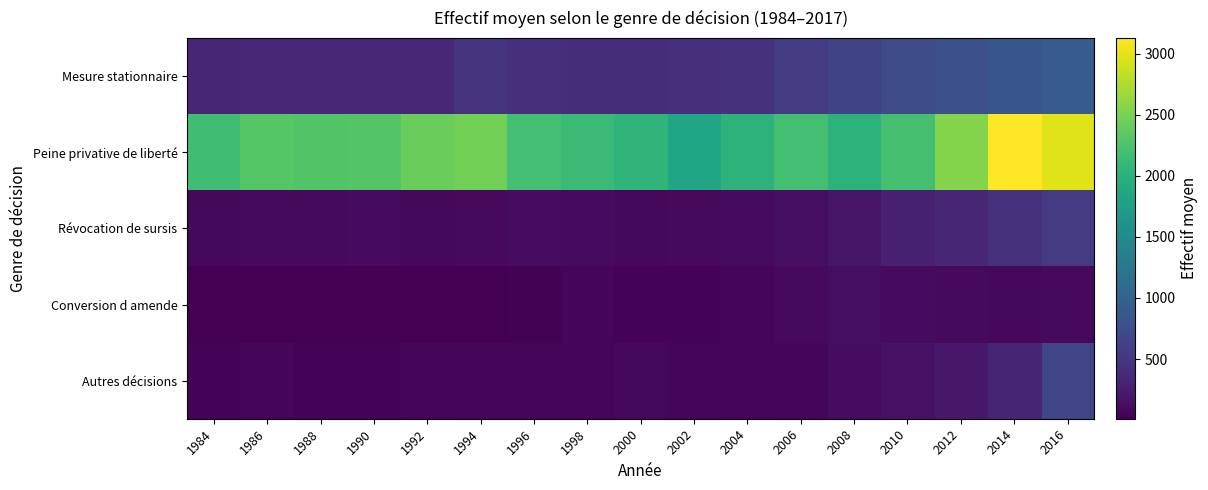

Reading left to right, extract all data points from this chart.

Mesure stationnaire: 1984=349	1986=366	1988=353	1990=373	1992=370	1994=482	1996=443	1998=421	2000=423	2002=443	2004=451	2006=553	2008=647	2010=723	2012=769	2014=851	2016=911
Peine privative de liberté: 1984=2179	1986=2304	1988=2289	1990=2292	1992=2422	1994=2472	1996=2198	1998=2137	2000=2057	2002=1849	2004=2024	2006=2198	2008=2028	2010=2210	2012=2550	2014=3130	2016=2980
Révocation de sursis: 1984=81	1986=85	1988=93	1990=107	1992=84	1994=91	1996=111	1998=103	2000=80	2002=91	2004=102	2006=130	2008=196	2010=289	2012=341	2014=453	2016=539
Conversion d amende: 1984=12	1986=13	1988=11	1990=13	1992=18	1994=22	1996=35	1998=51	2000=43	2002=44	2004=53	2006=89	2008=122	2010=103	2012=89	2014=72	2016=90
Autres décisions: 1984=42	1986=49	1988=40	1990=43	1992=59	1994=63	1996=64	1998=67	2000=72	2002=69	2004=59	2006=69	2008=112	2010=167	2012=215	2014=328	2016=663